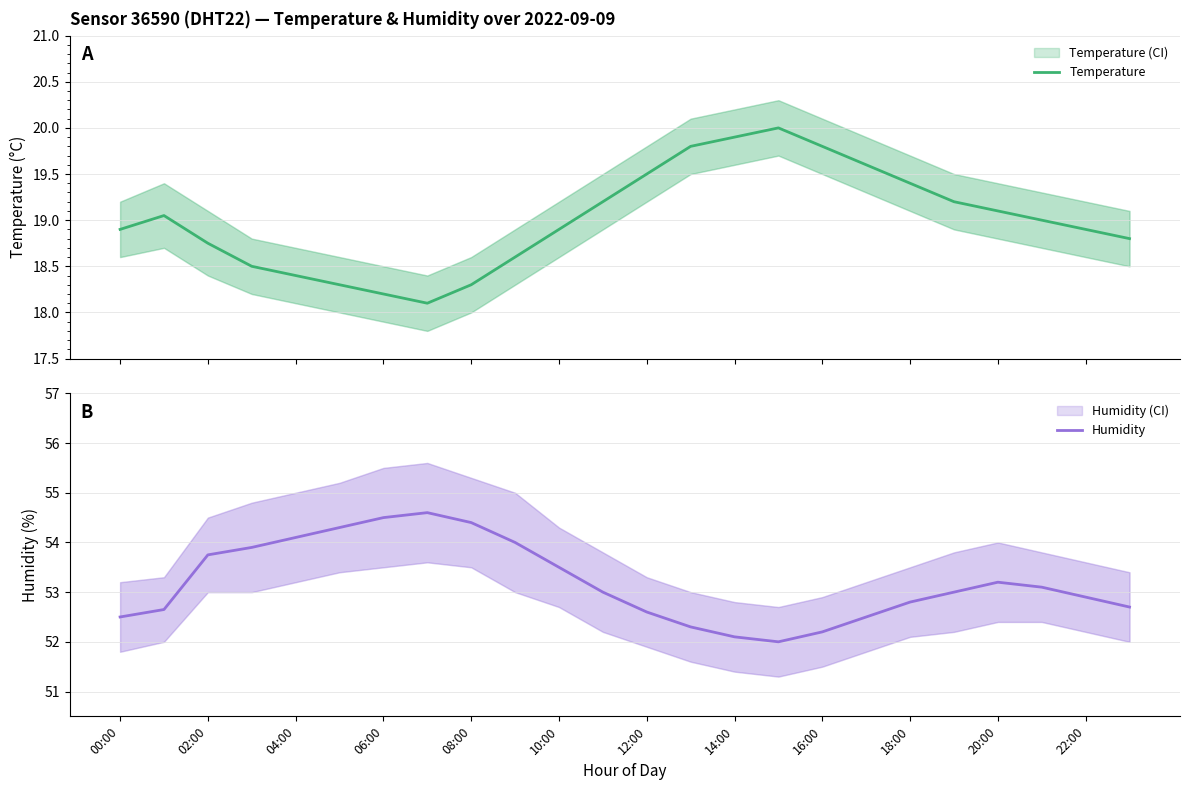

How many data points in Humidity are above 53?

11